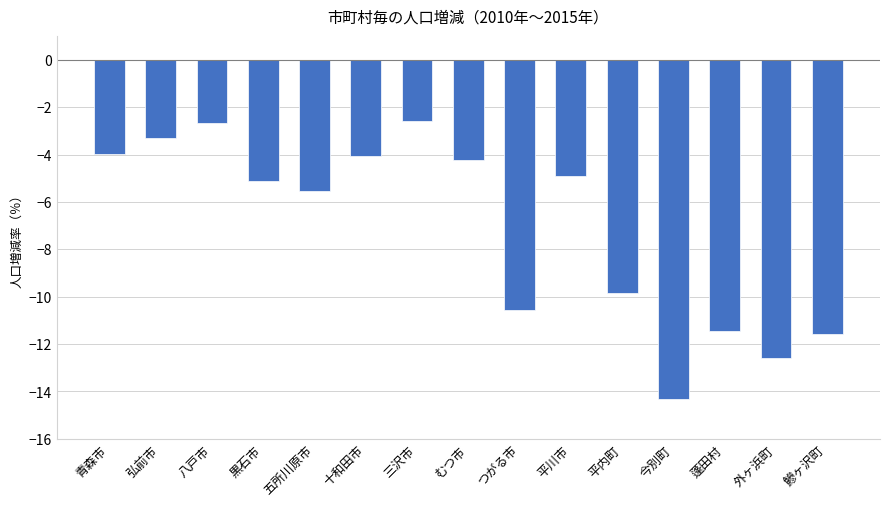

Which label corresponds to the smallest value in the chart?

今別町